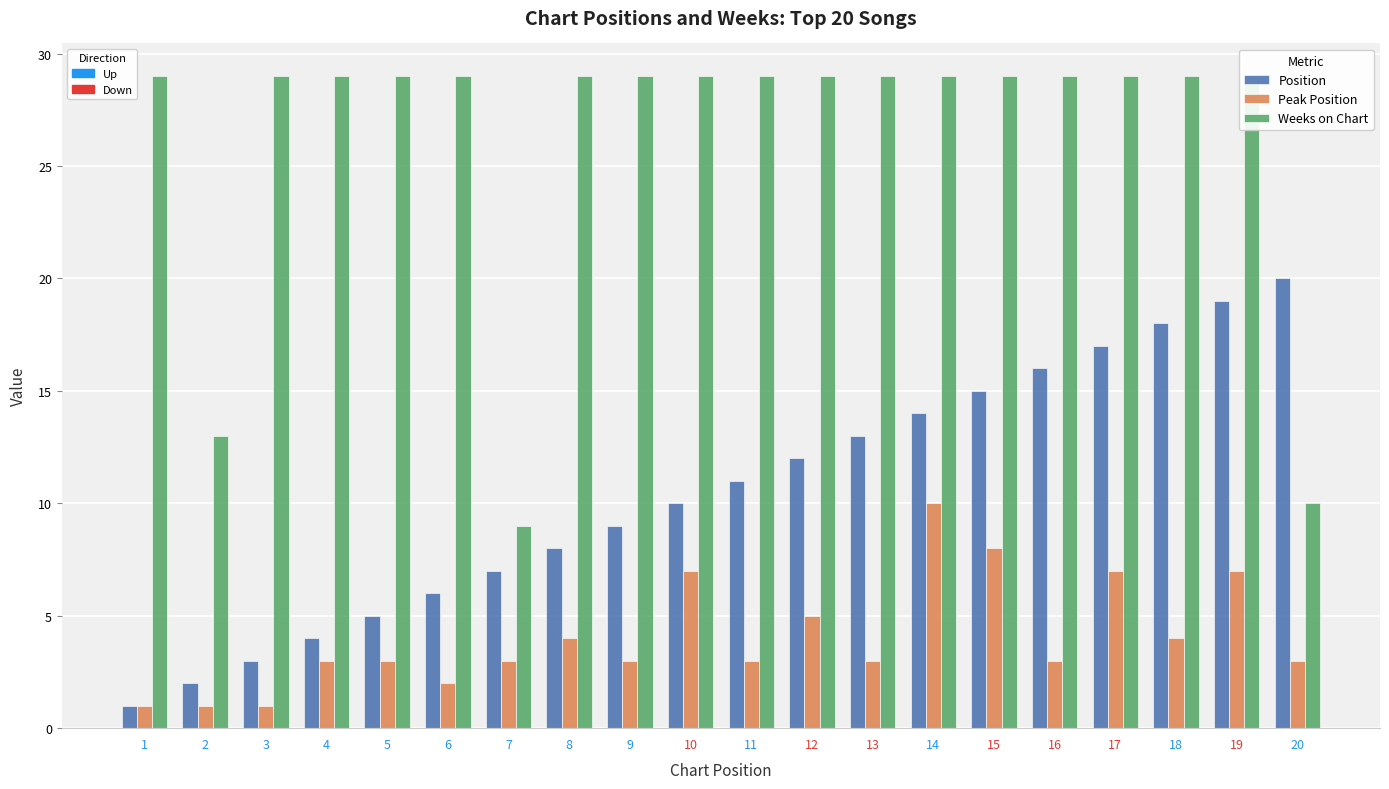

At which category is the sum across all series the highest?

19